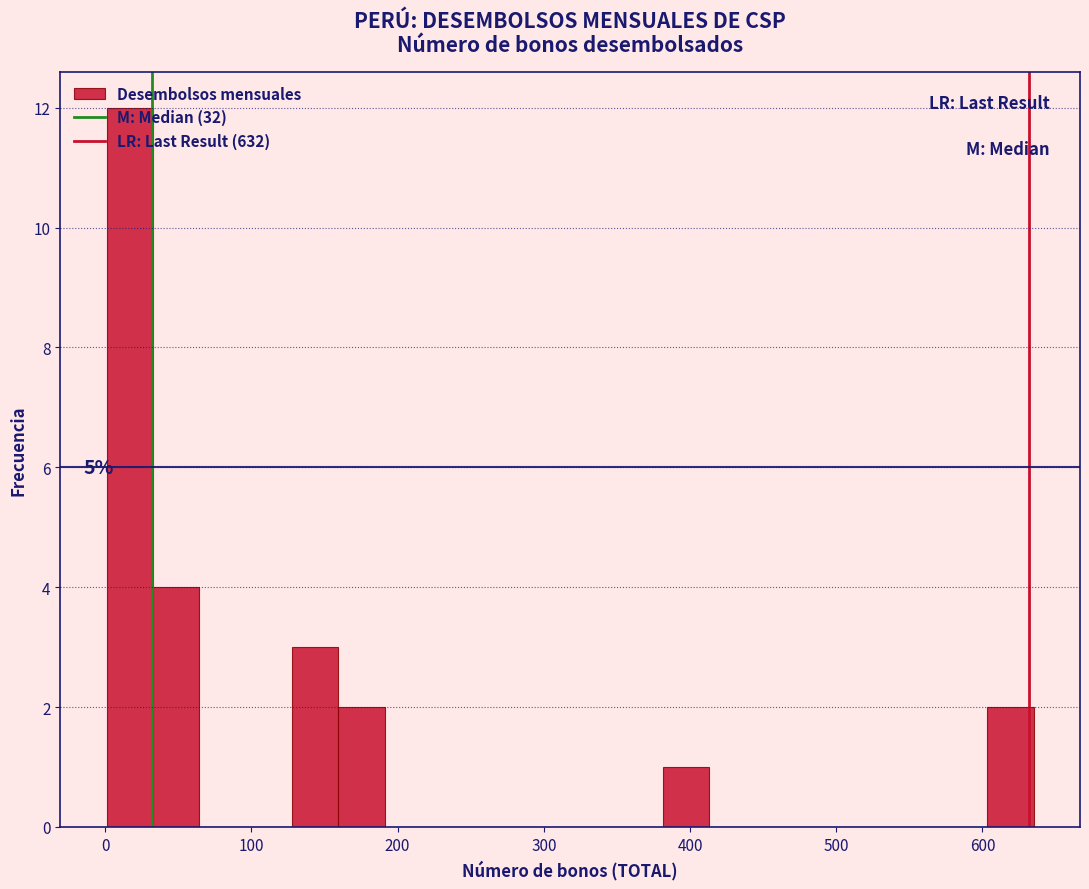

Around what value on the x-axis is the tallest bar? Give the approximate position of its centre, as read against the axis.

20